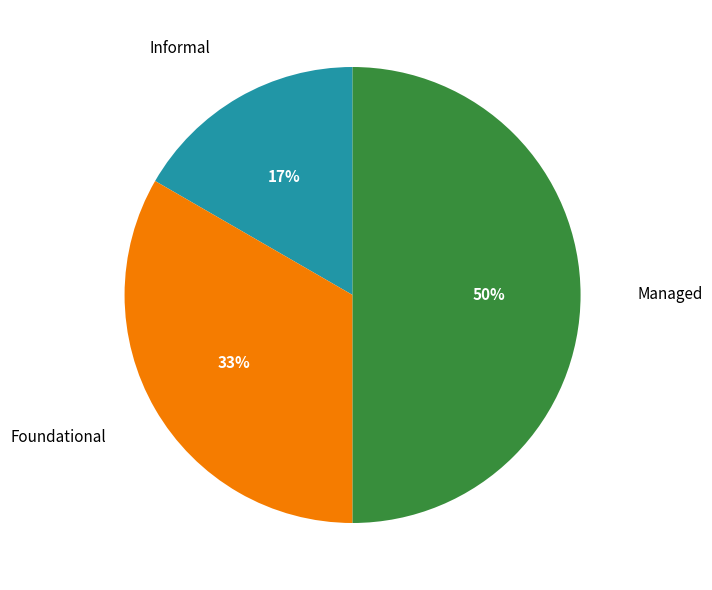

What is the smallest slice in the pie chart?

Informal